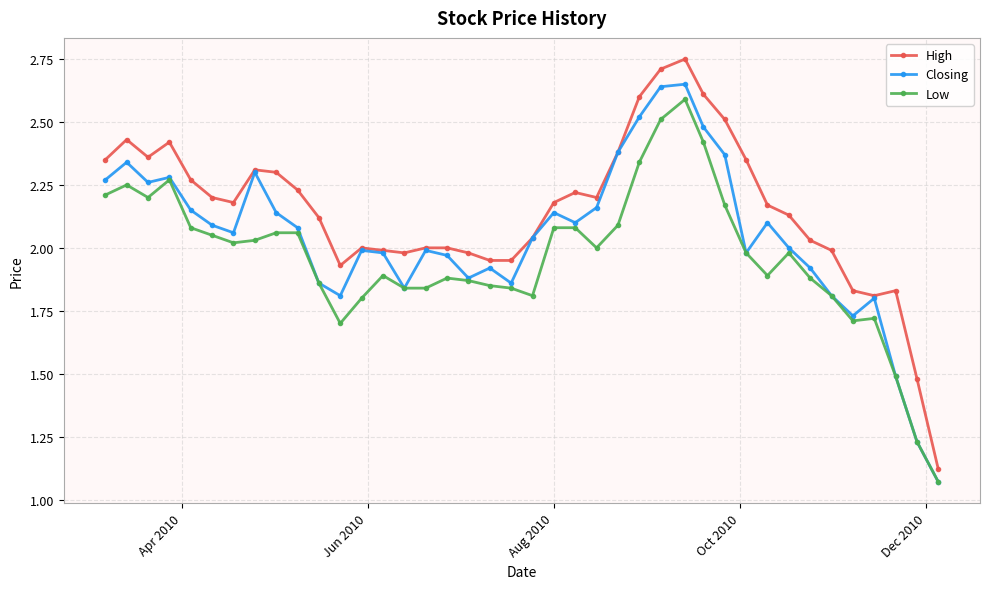

True or false: High and Low cross at least once.

False